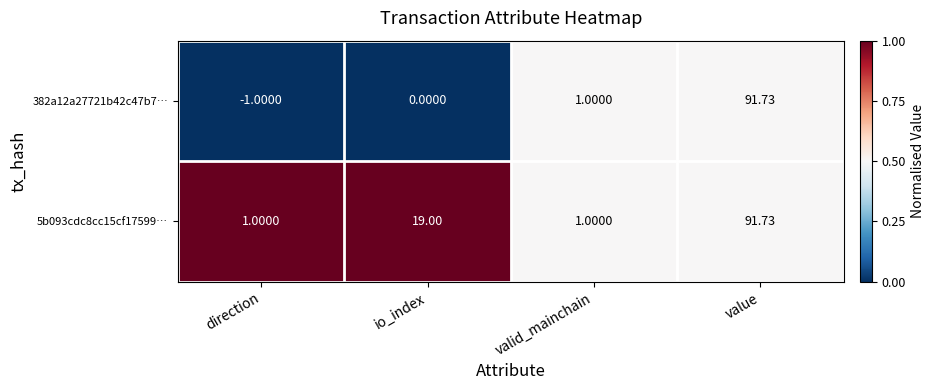

What is the difference between the highest and lowest values at io_index?

19.0